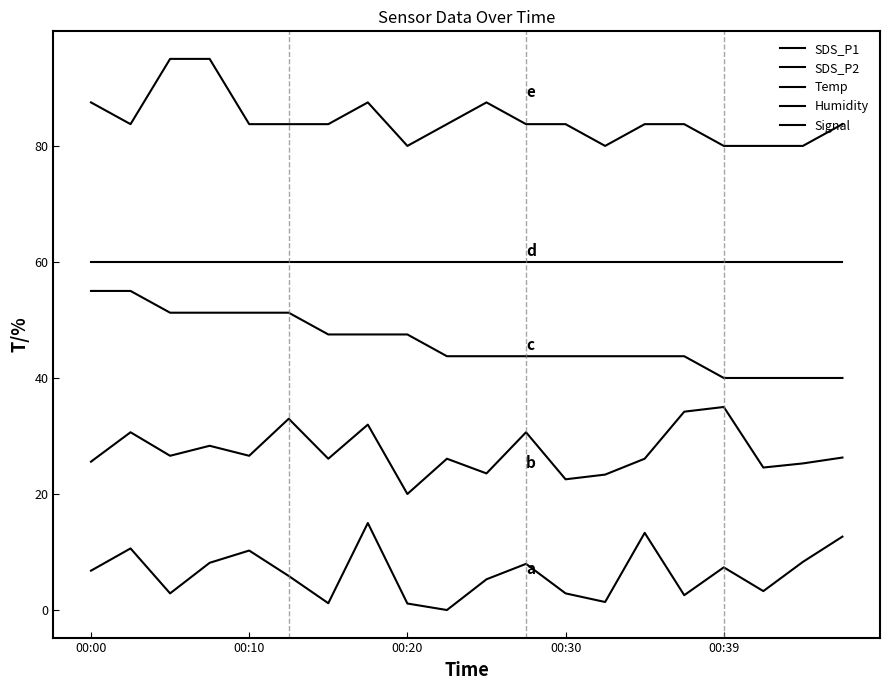

True or false: Signal has more than 1 interior local peaks.

True